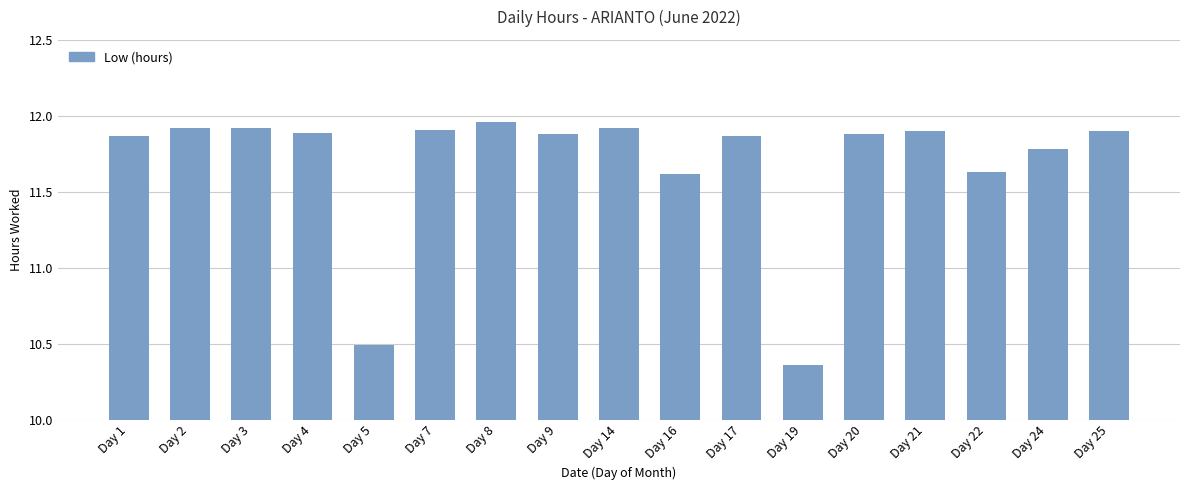

Which label corresponds to the smallest value in the chart?

Day 19